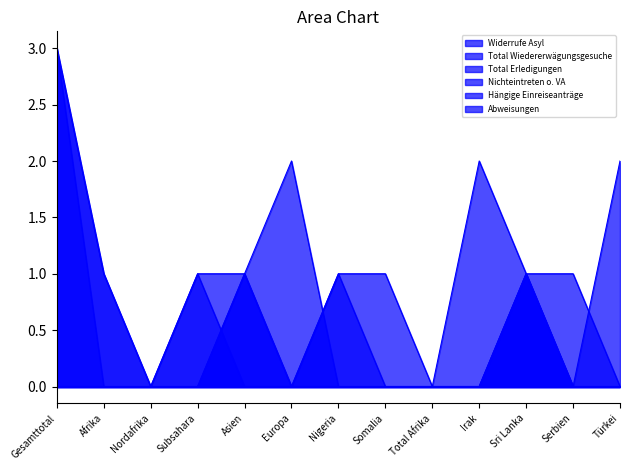

What is the label of the 6th point from the right?

Somalia